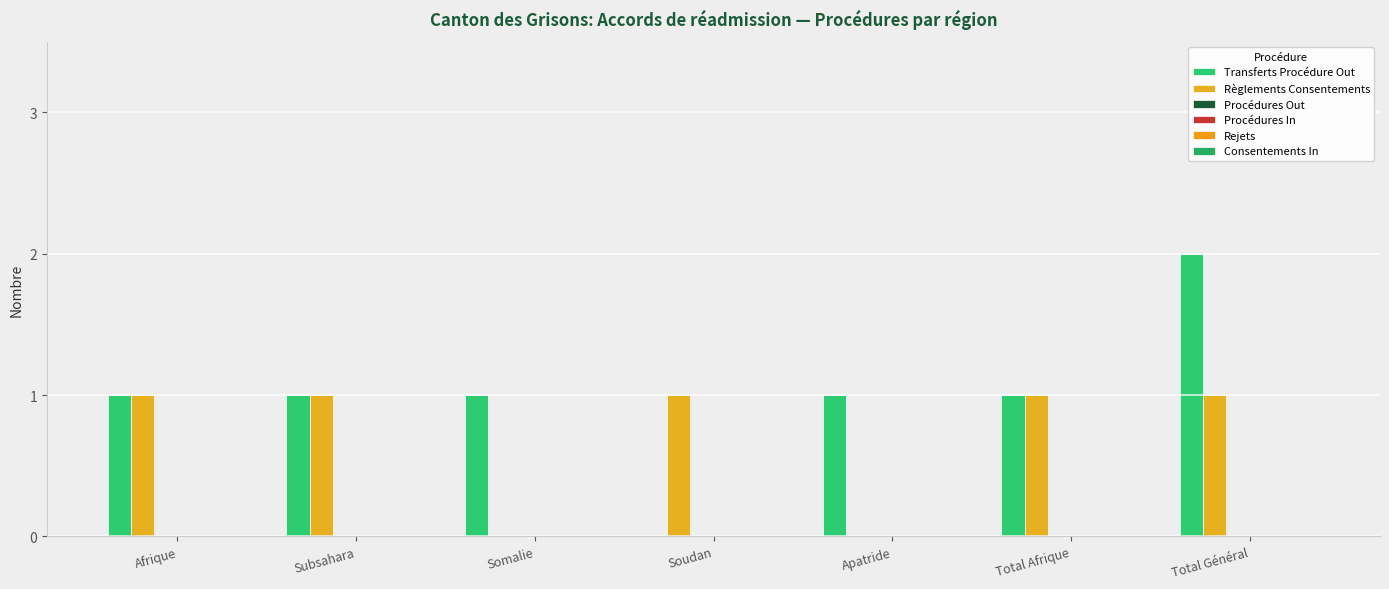

How many distinct data groups are displayed?

2